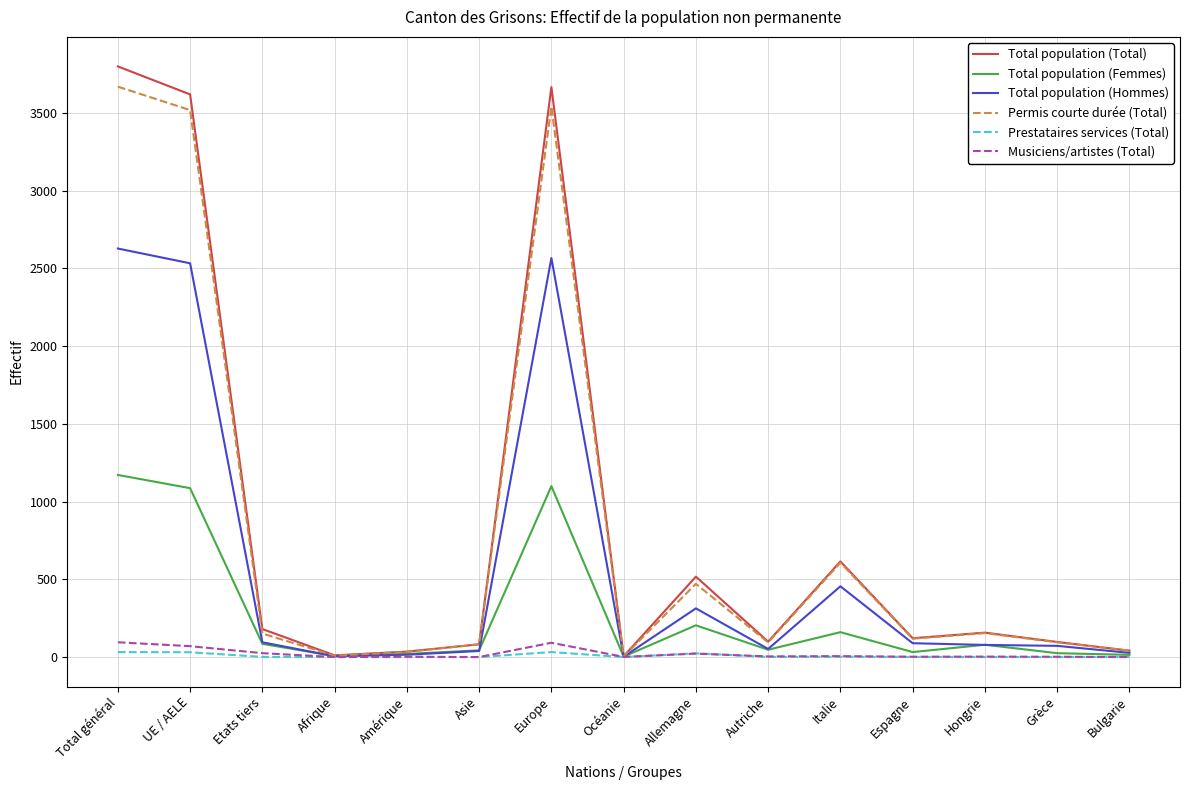

Does the chart display data point markers on the line(s)?

No